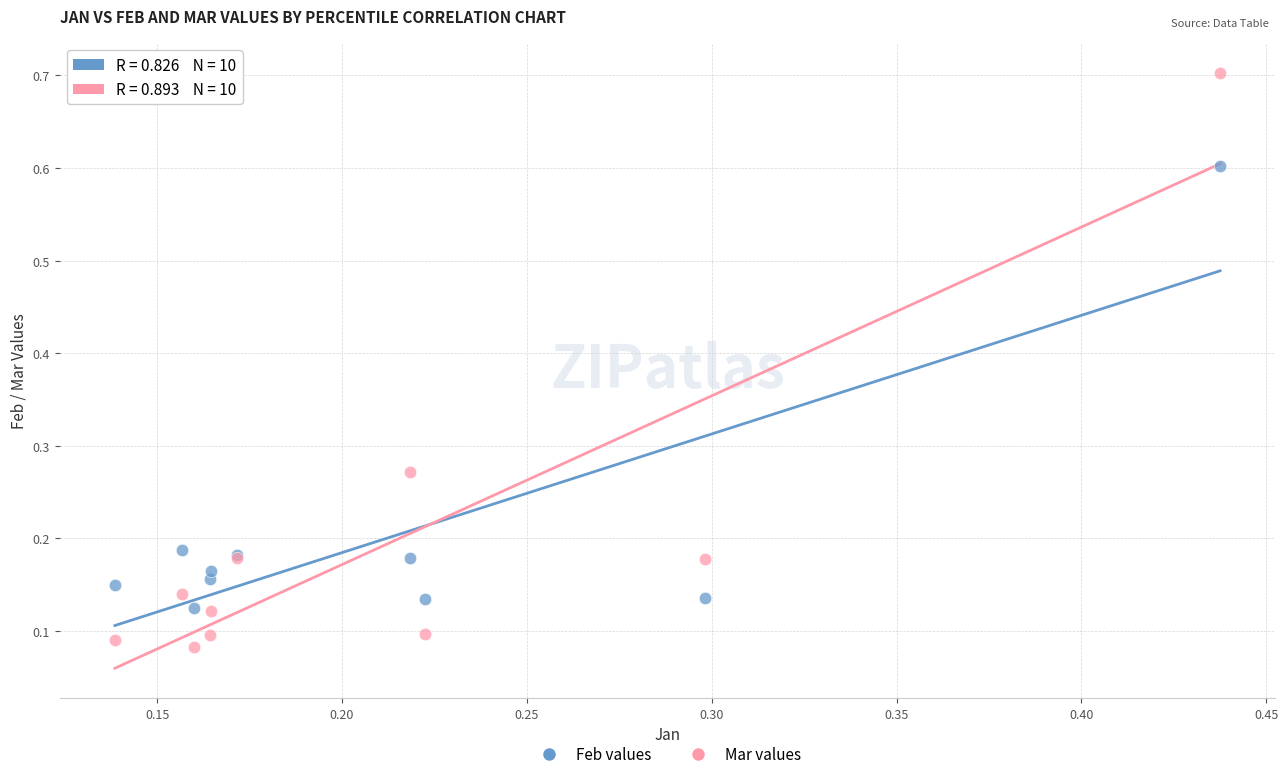

Which series has the largest Y range (max minus min)?

Mar values